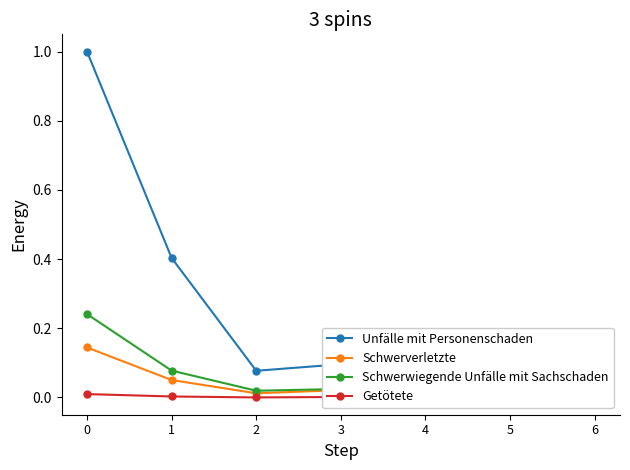

List the labels in order of Getötete value, largest first.

0, 1, 5, 6, 3, 4, 2